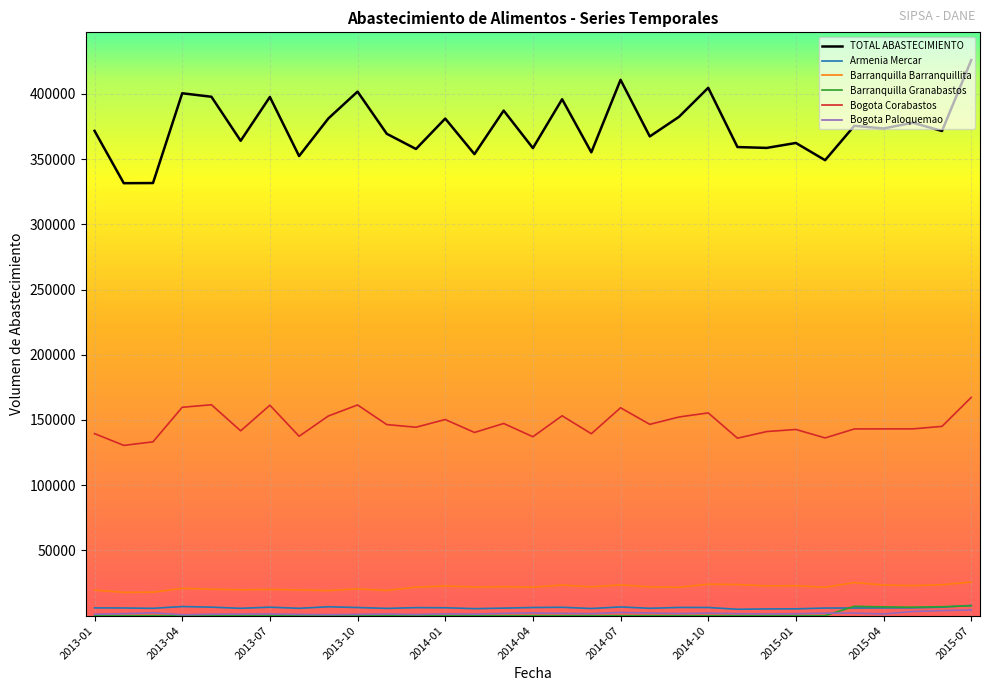

True or false: Bogota Corabastos and TOTAL ABASTECIMIENTO intersect in this chart.

False